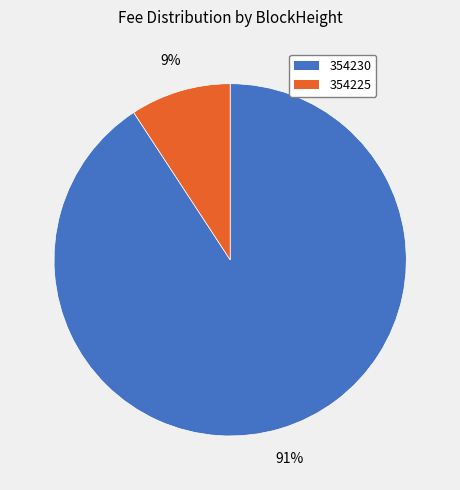

What is the largest slice in the pie chart?

354230